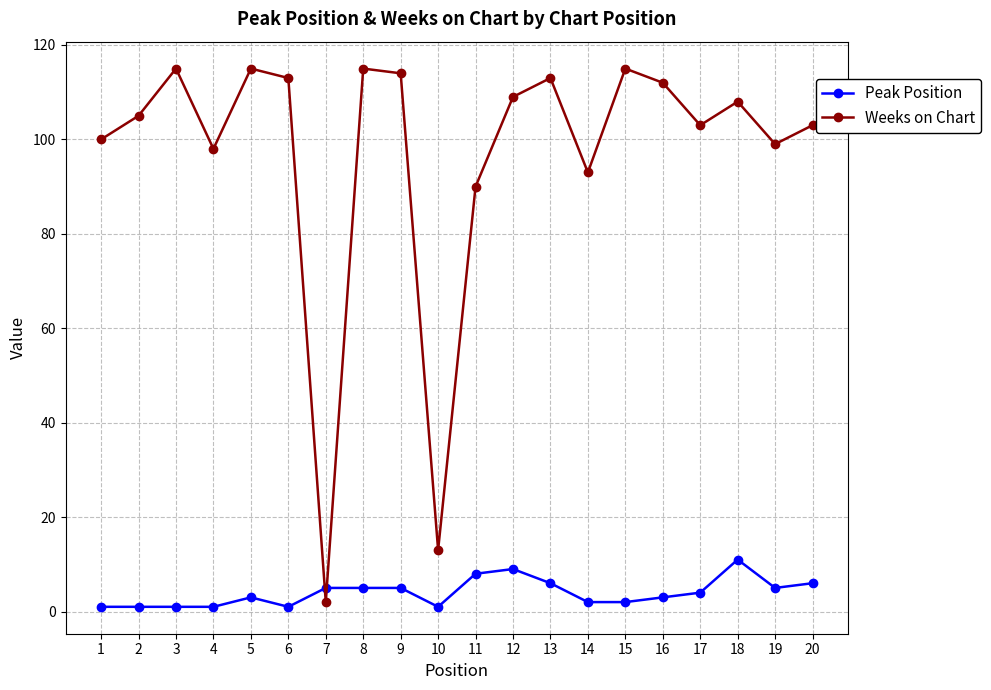

True or false: Weeks on Chart has a value of 149 at 12.

False